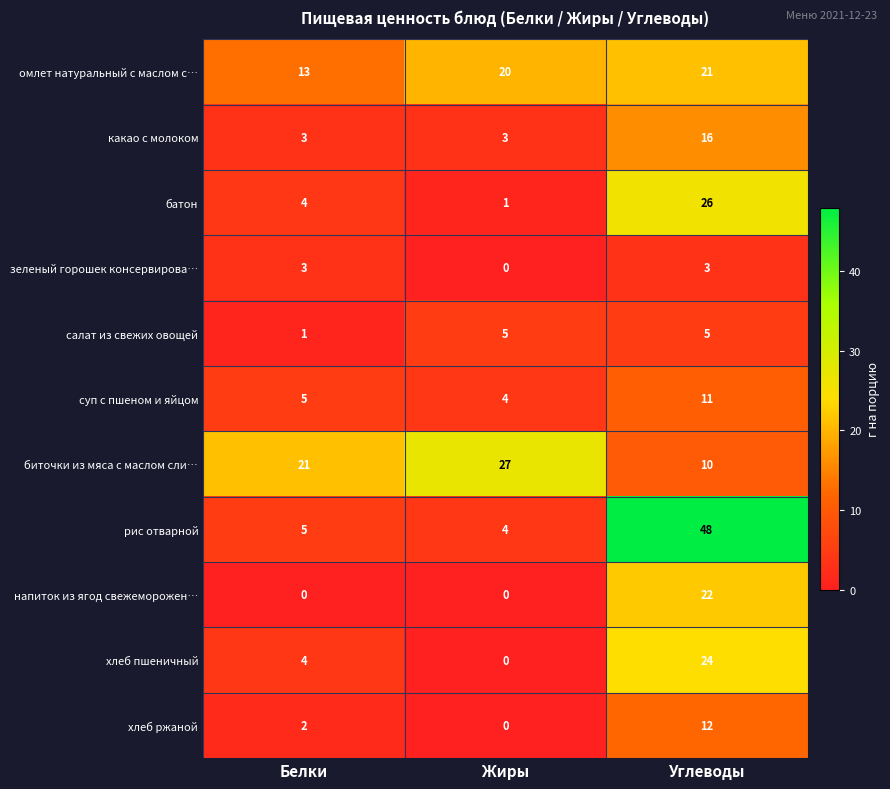

Rank the series by their maximum value, from lowest to highest.

зеленый горошек консервирова…, салат из свежих овощей, суп с пшеном и яйцом, хлеб ржаной, какао с молоком, омлет натуральный с маслом с…, напиток из ягод свежеморожен…, хлеб пшеничный, батон, биточки из мяса с маслом сли…, рис отварной